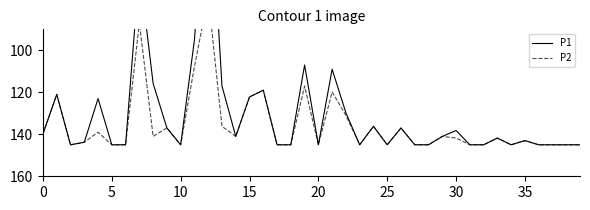

The P1 series shows 145.0 at 27. True or false?

True